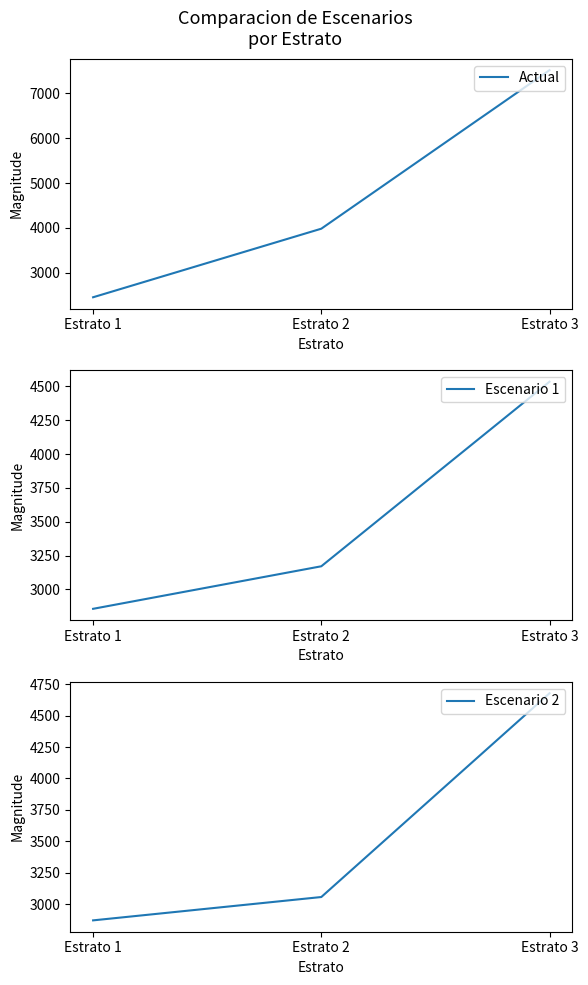

Reading right to left, list all the values displayed in this chart.

Actual: 7515.1	3984.1	2457.0
Escenario 1: 4534.4	3171.0	2856.8
Escenario 2: 4677.7	3057.3	2871.8